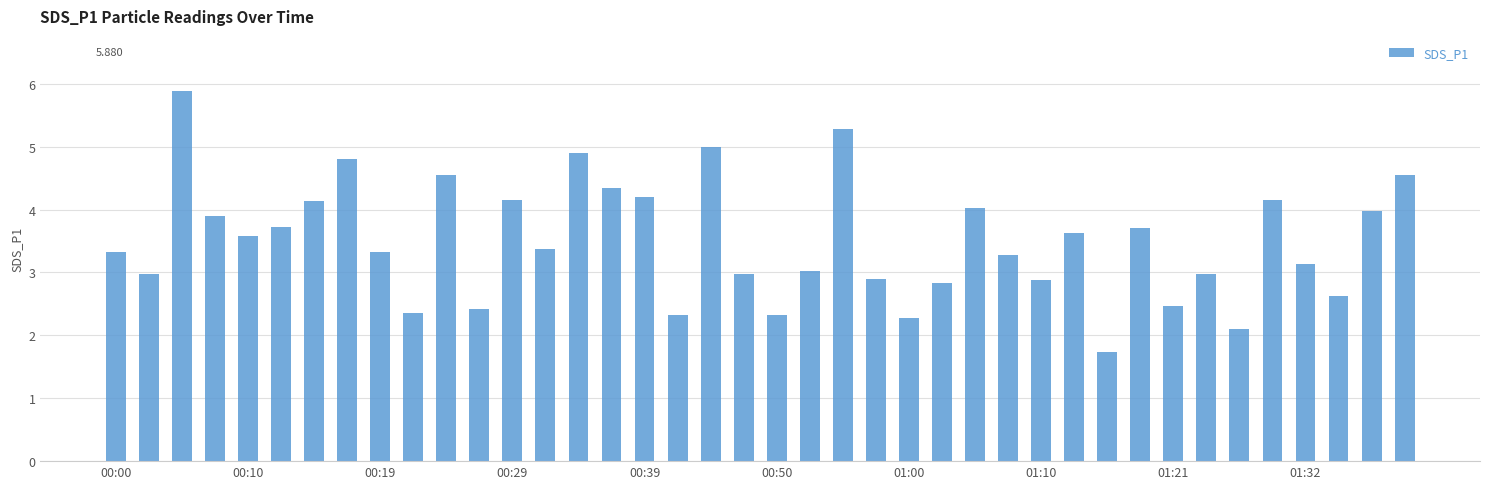

What is the value of the 10th bar from the left?

2.4